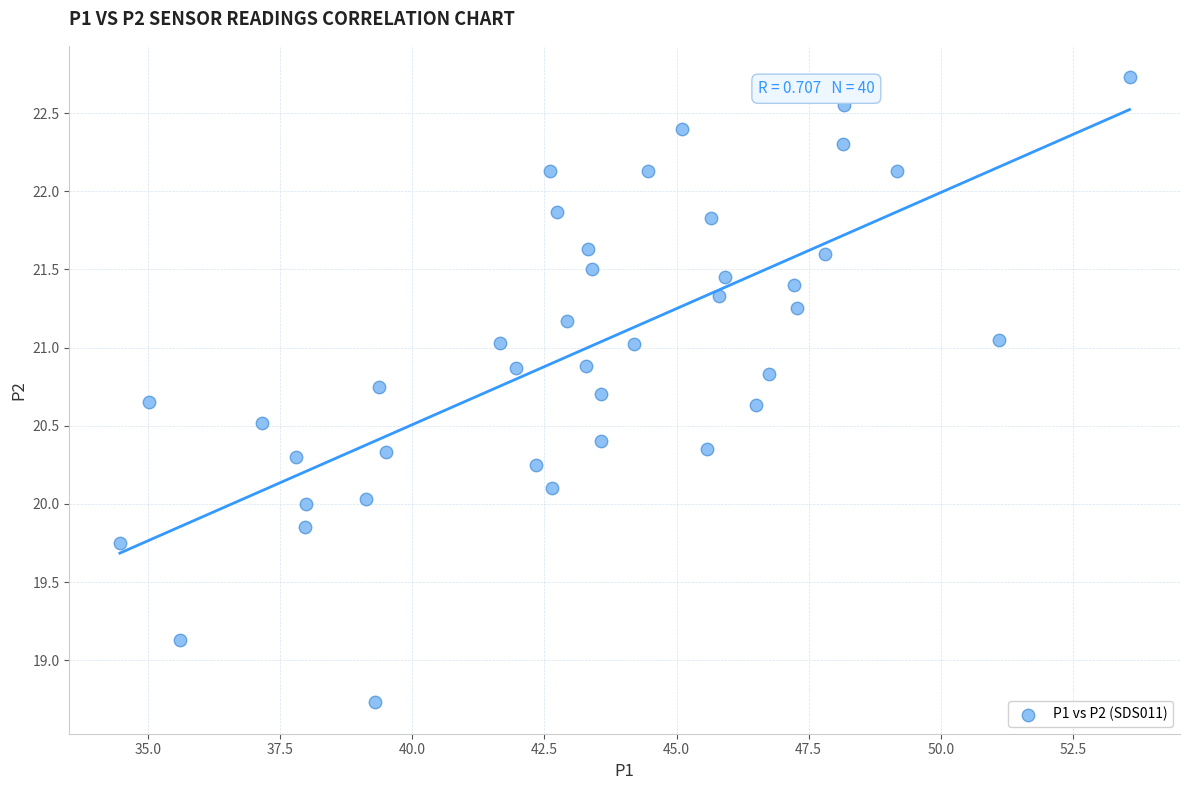

What is the range of X values (max minus min)?

19.1